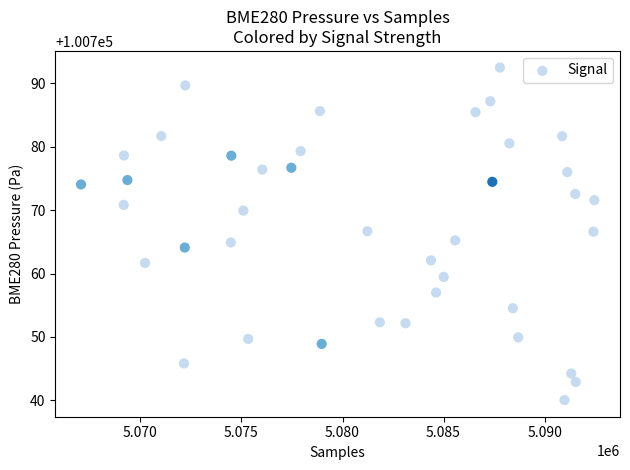

What is the range of X values (max minus min)?

25405.0